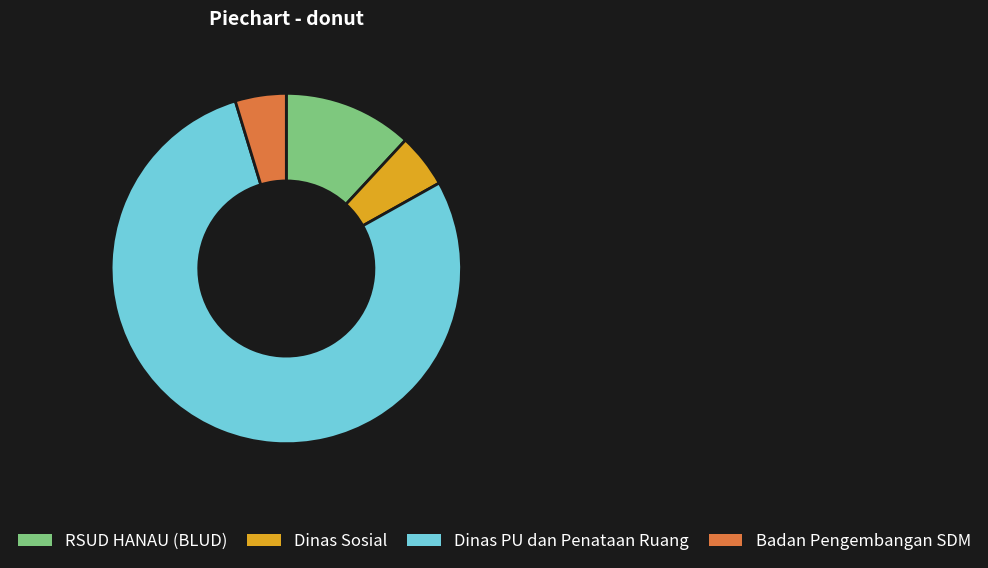

What is the largest slice in the pie chart?

Dinas PU dan Penataan Ruang